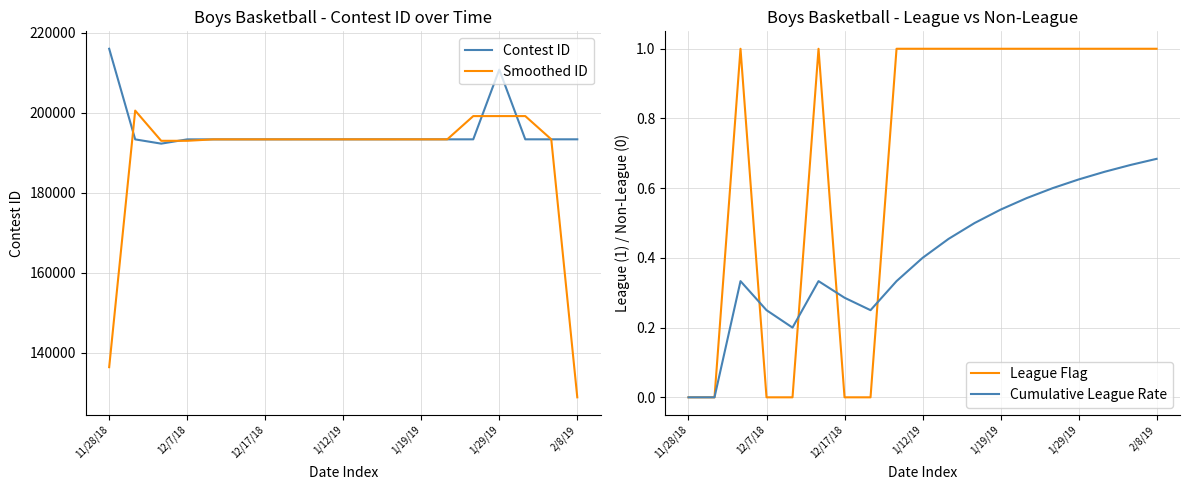

At which label is Contest ID closest to 204137?

1/29/19